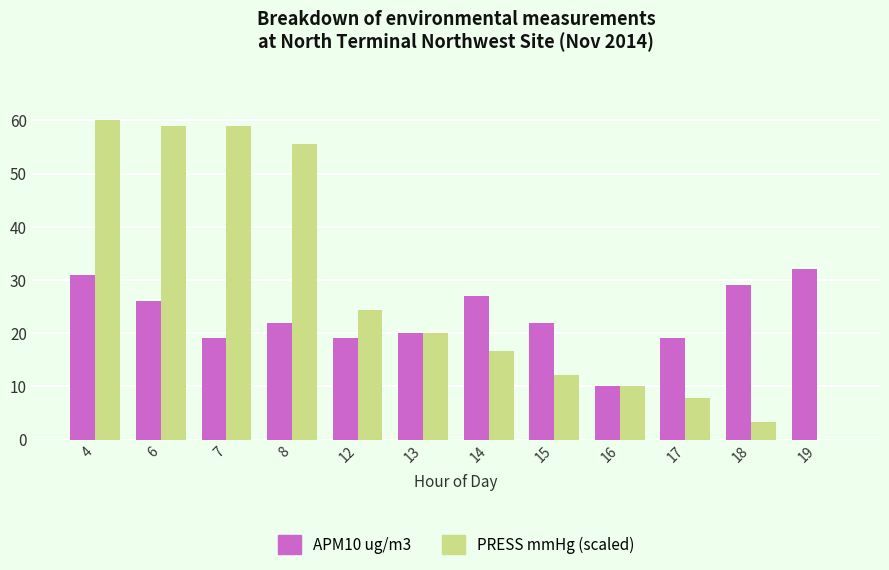

Are the bars horizontal?

No